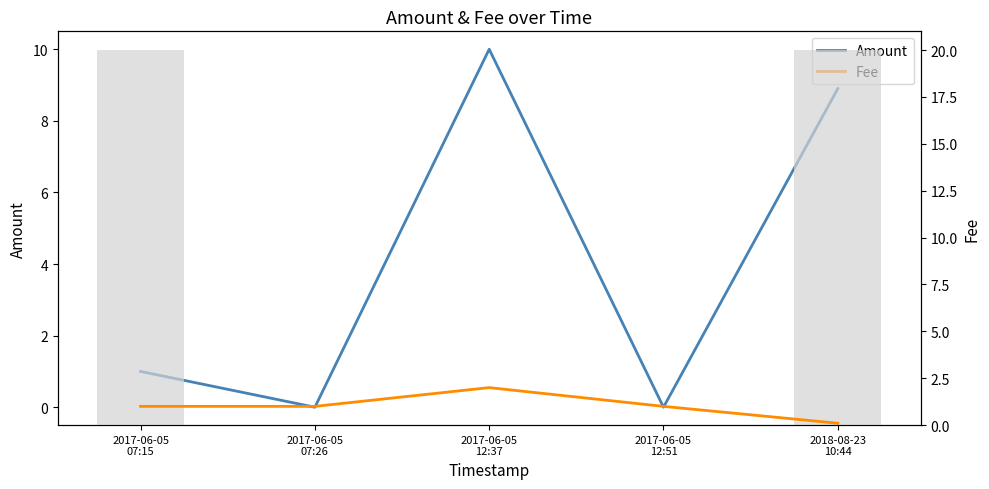

What is the difference between the highest and lowest values at 2017-06-05
12:51?

1.0